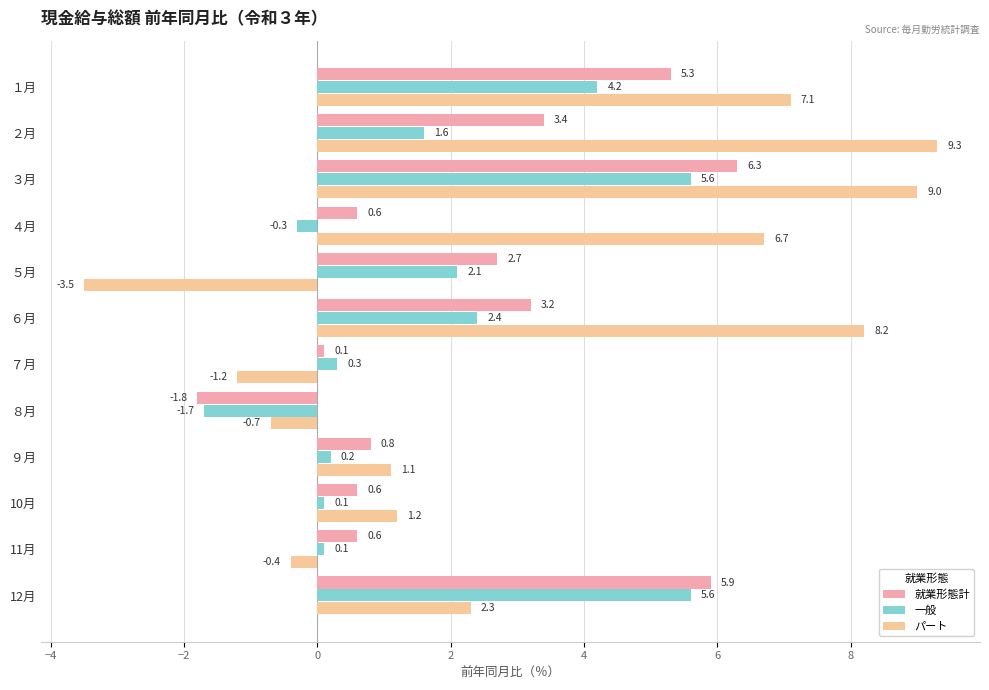

How many positive values does the 就業形態計 series have?

11